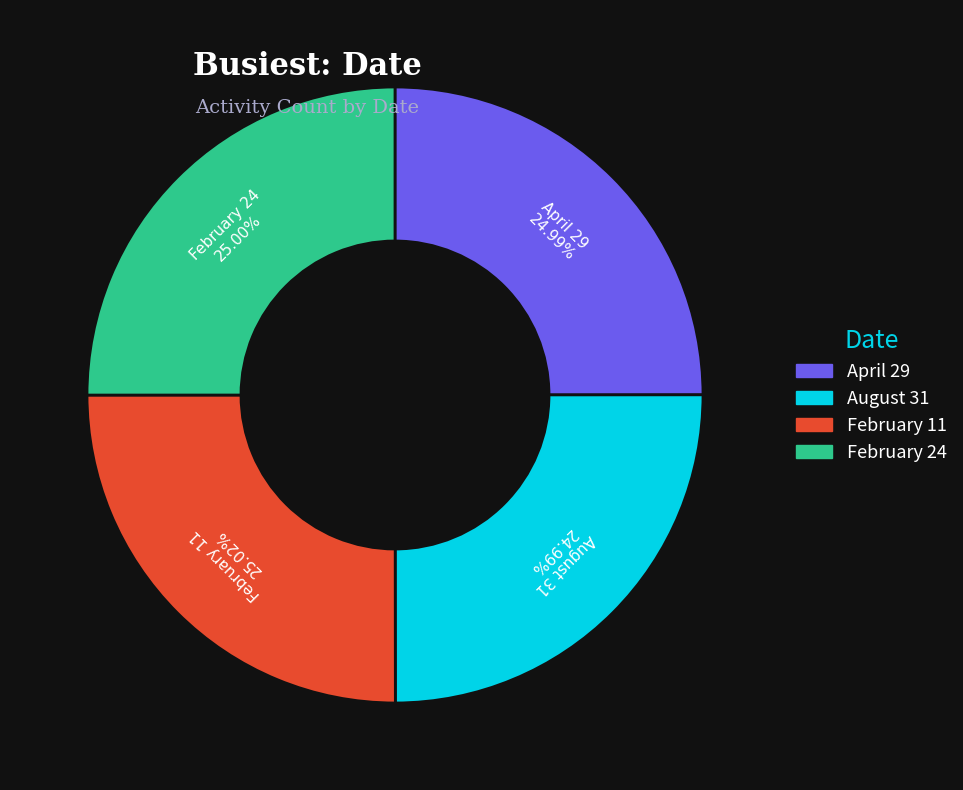

Does any single category account for the majority?

No